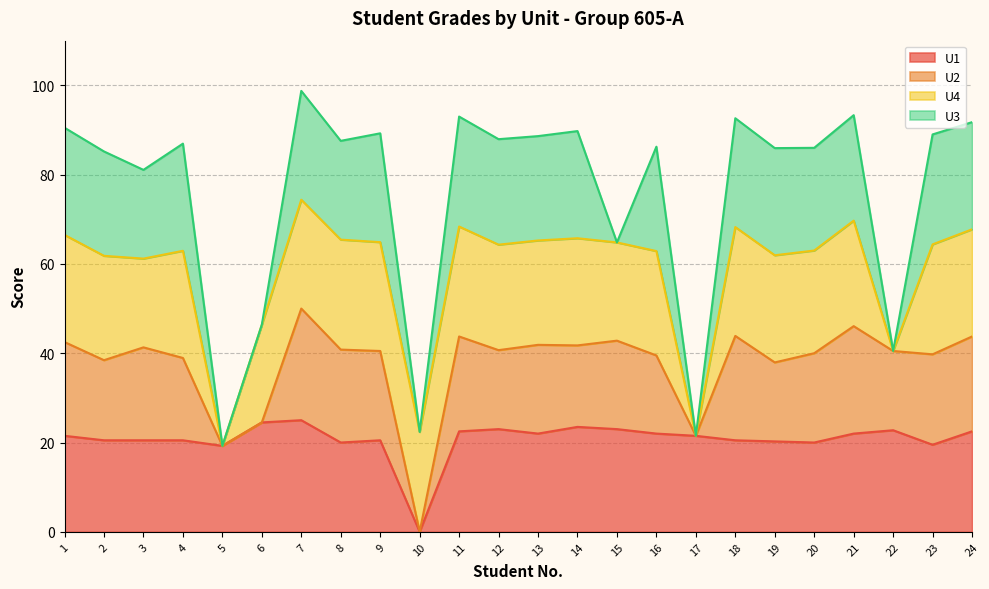

True or false: U4 and U3 cross at least once.

False